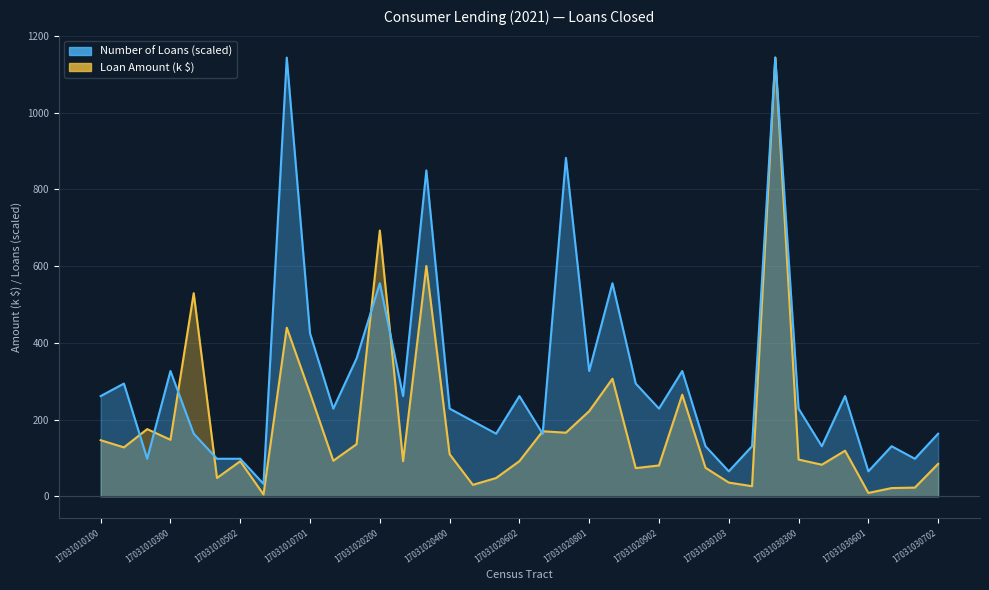

Reading right to left, list all the values displayed in this chart.

Number of Loans: 17031030702=163.4	17031030604=98.0	17031030603=130.7	17031030601=65.3	17031030500=261.4	17031030400=130.7	17031030300=228.7	17031030200=1143.6	17031030104=130.7	17031030103=65.3	17031030102=130.7	17031030101=326.7	17031020902=228.7	17031020901=294.1	17031020802=555.4	17031020801=326.7	17031020702=882.2	17031020701=163.4	17031020602=261.4	17031020601=163.4	17031020500=196.0	17031020400=228.7	17031020302=849.5	17031020301=261.4	17031020200=555.4	17031020100=359.4	17031010702=228.7	17031010701=424.7	17031010600=1143.6	17031010503=32.7	17031010502=98.0	17031010501=98.0	17031010400=163.4	17031010300=326.7	17031010202=98.0	17031010201=294.1	17031010100=261.4
Loan Amount (k): 17031030702=84.7	17031030604=22.9	17031030603=21.7	17031030601=9.0	17031030500=119.1	17031030400=82.5	17031030300=96.0	17031030200=1143.6	17031030104=26.5	17031030103=36.0	17031030102=74.5	17031030101=265.0	17031020902=80.6	17031020901=73.7	17031020802=306.6	17031020801=222.1	17031020702=166.0	17031020701=169.7	17031020602=91.8	17031020601=47.8	17031020500=30.1	17031020400=109.9	17031020302=600.5	17031020301=91.8	17031020200=692.9	17031020100=136.0	17031010702=92.8	17031010701=268.8	17031010600=439.6	17031010503=5.0	17031010502=91.5	17031010501=48.0	17031010400=529.5	17031010300=147.5	17031010202=175.3	17031010201=127.7	17031010100=146.4